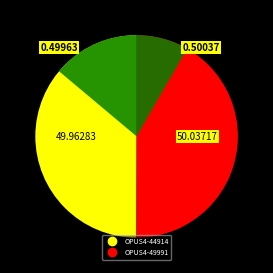

Is OPUS4-44914 the majority of the pie?

No